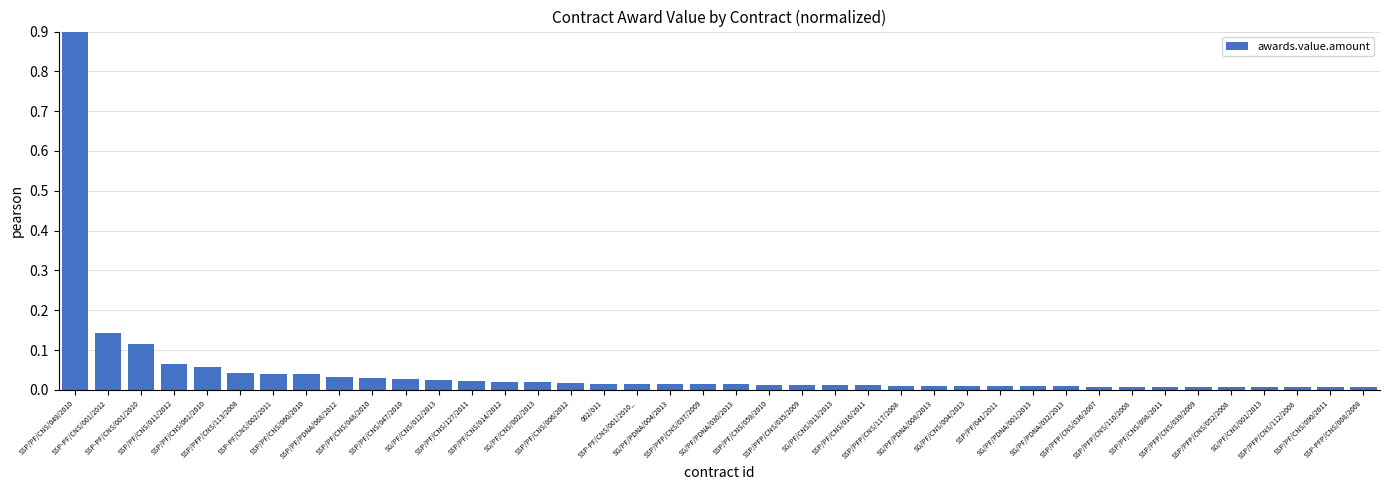

At which category does the chart reach its peak across all series?

SSP/PF/CNS/049/2010